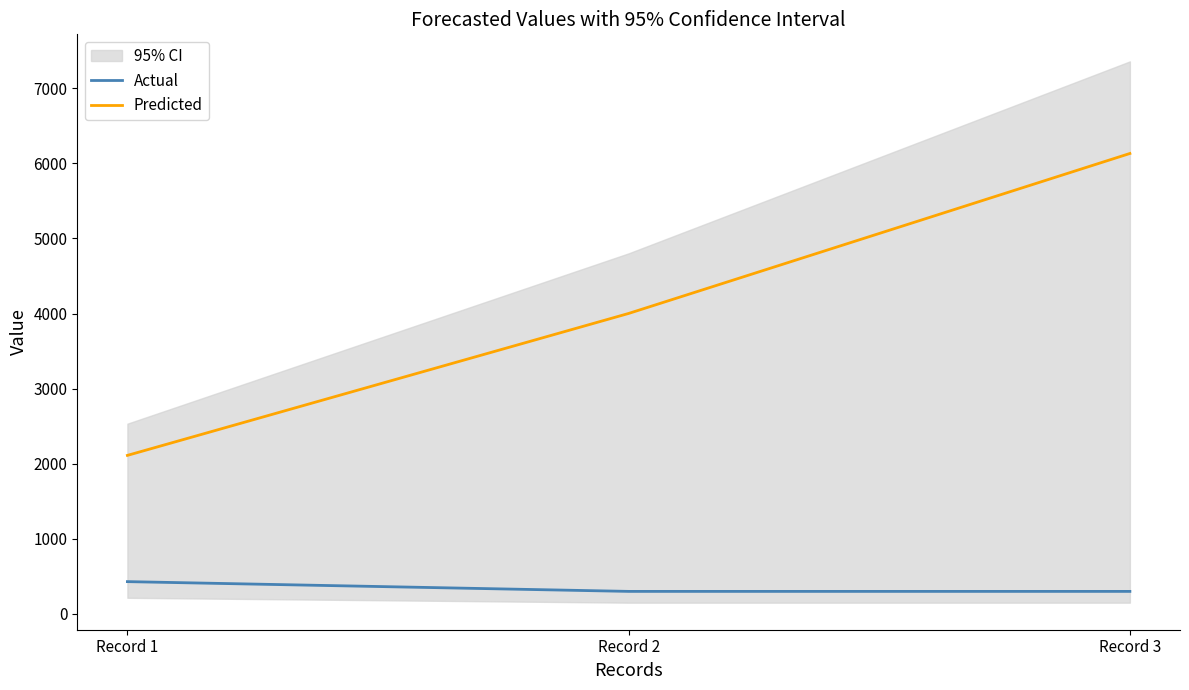

Reading left to right, list all the values displayed in this chart.

Actual: 430	300	300
Predicted: 2111	4001	6131